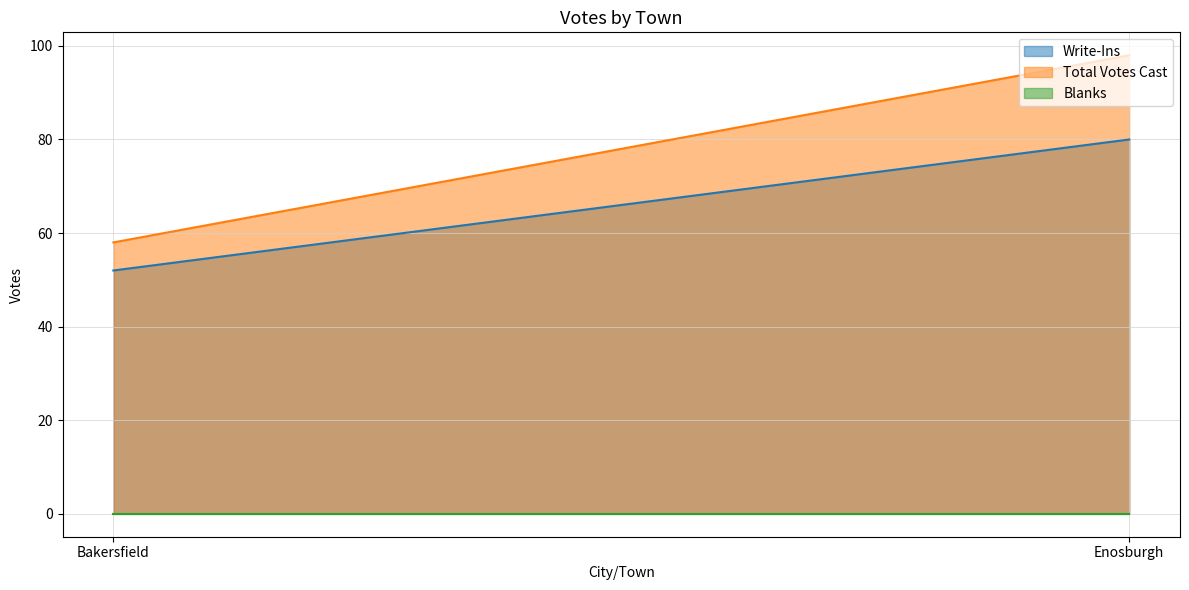

Reading left to right, list all the values displayed in this chart.

Write-Ins: Bakersfield=52	Enosburgh=80
Total Votes Cast: Bakersfield=58	Enosburgh=98
Blanks: Bakersfield=0	Enosburgh=0